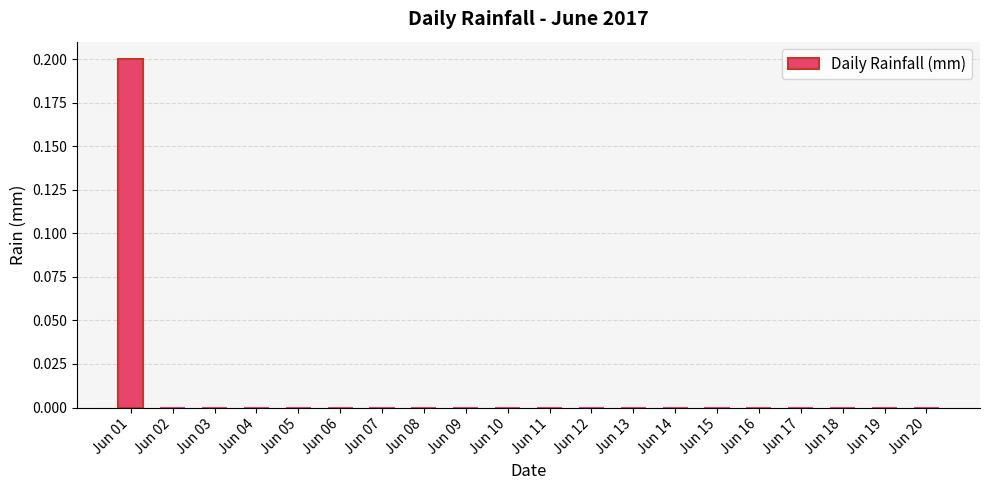

Which has a higher value, Jun 01 or Jun 11?

Jun 01